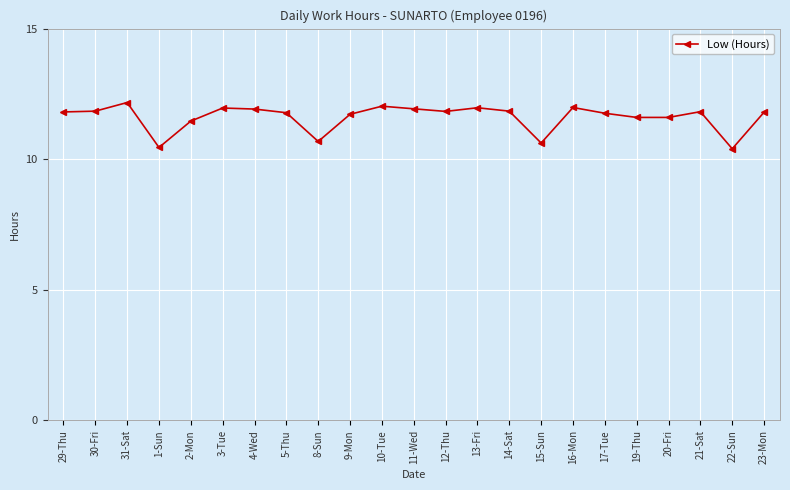

Does the chart have visible grid lines?

Yes